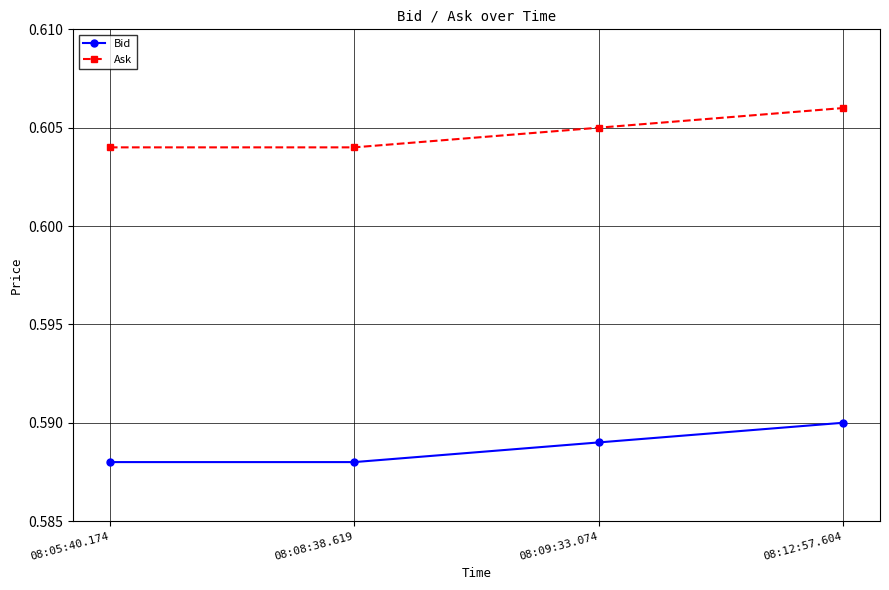

What are all the series names shown in the legend?

Bid, Ask